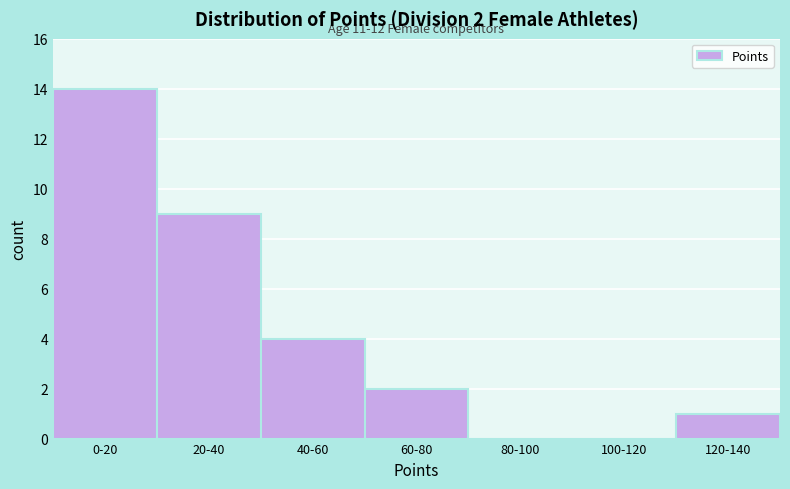

Reading left to right, list all the values displayed in this chart.

0-20=14	20-40=9	40-60=4	60-80=2	80-100=0	100-120=0	120-140=1